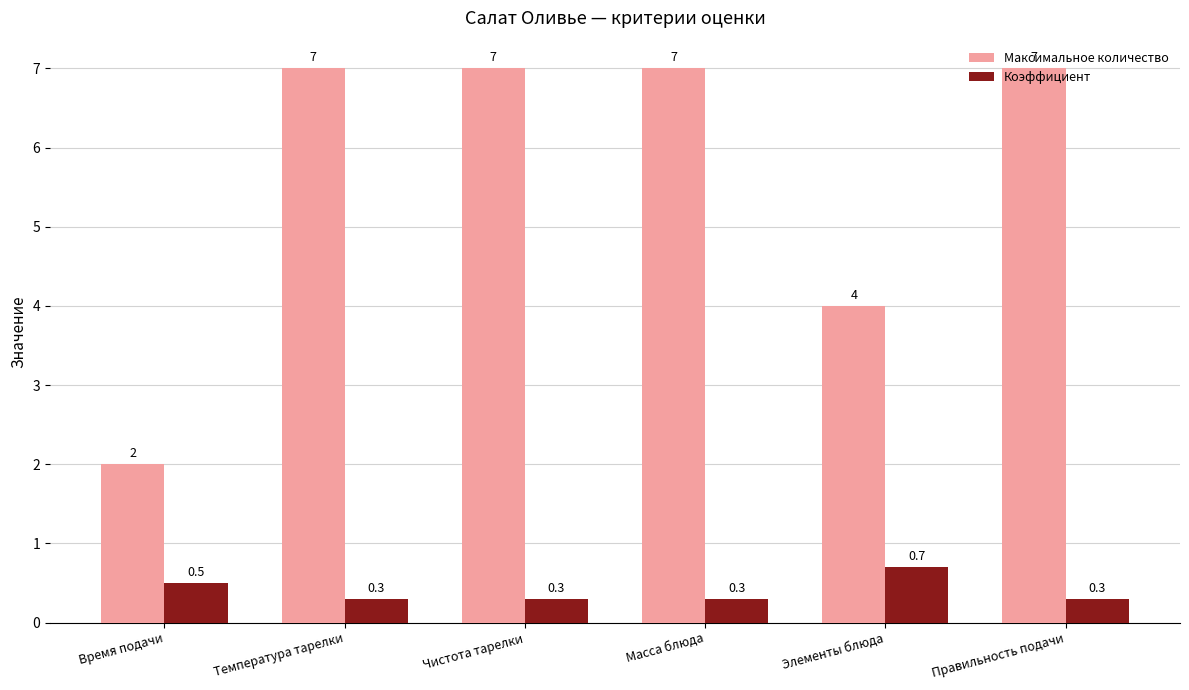

What is the value of the Максимальное количество bar at the 5th from the left?

4.0